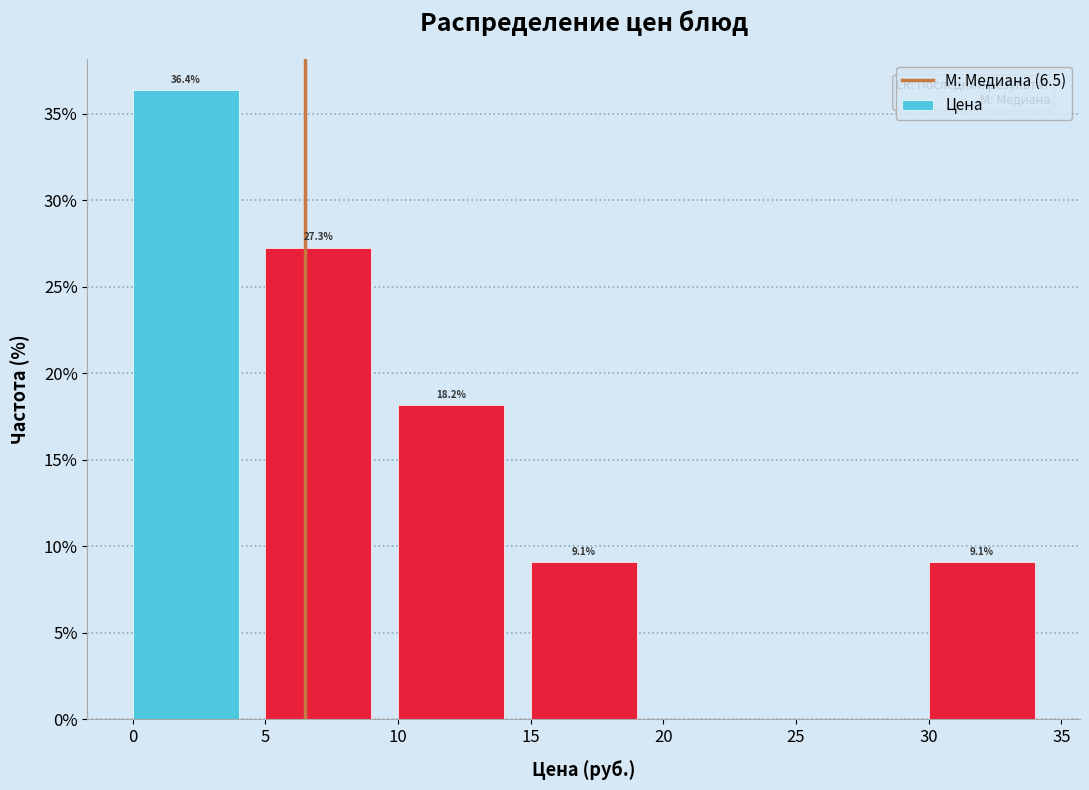

Over which range of the x-axis is the bar tallest?

0 to 5